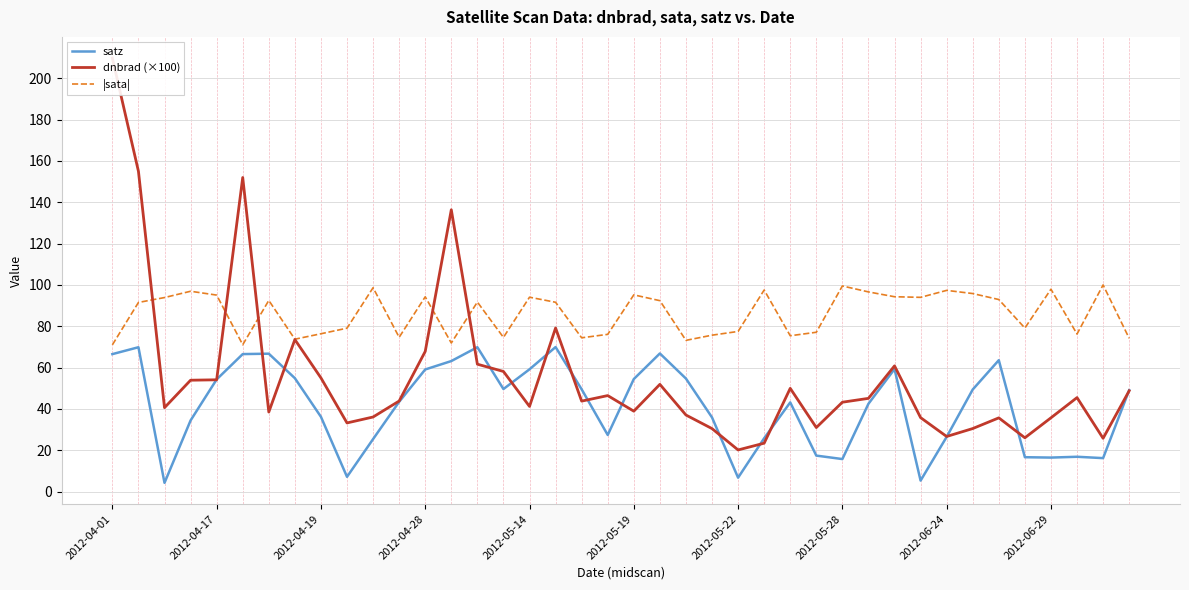

True or false: satz and dnbrad (×100) cross at least once.

True